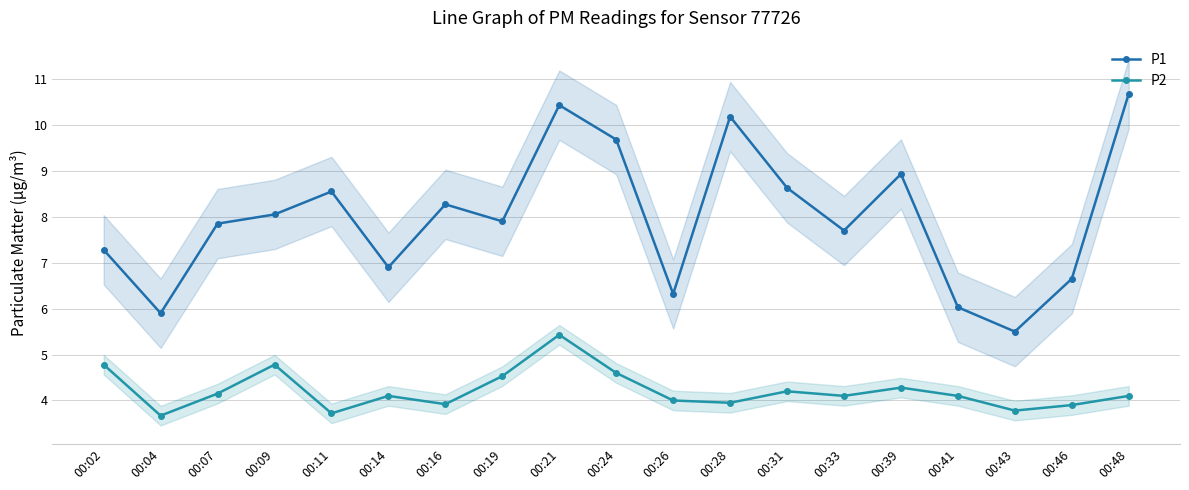

True or false: P2 and P1 intersect in this chart.

False